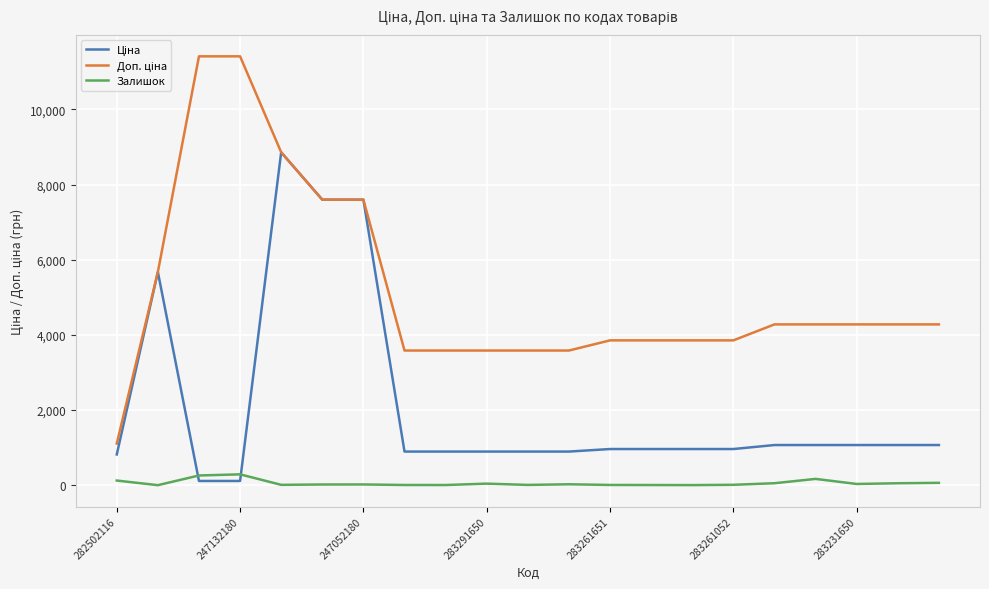

At how many categories does at least one series exceed 3306?

20